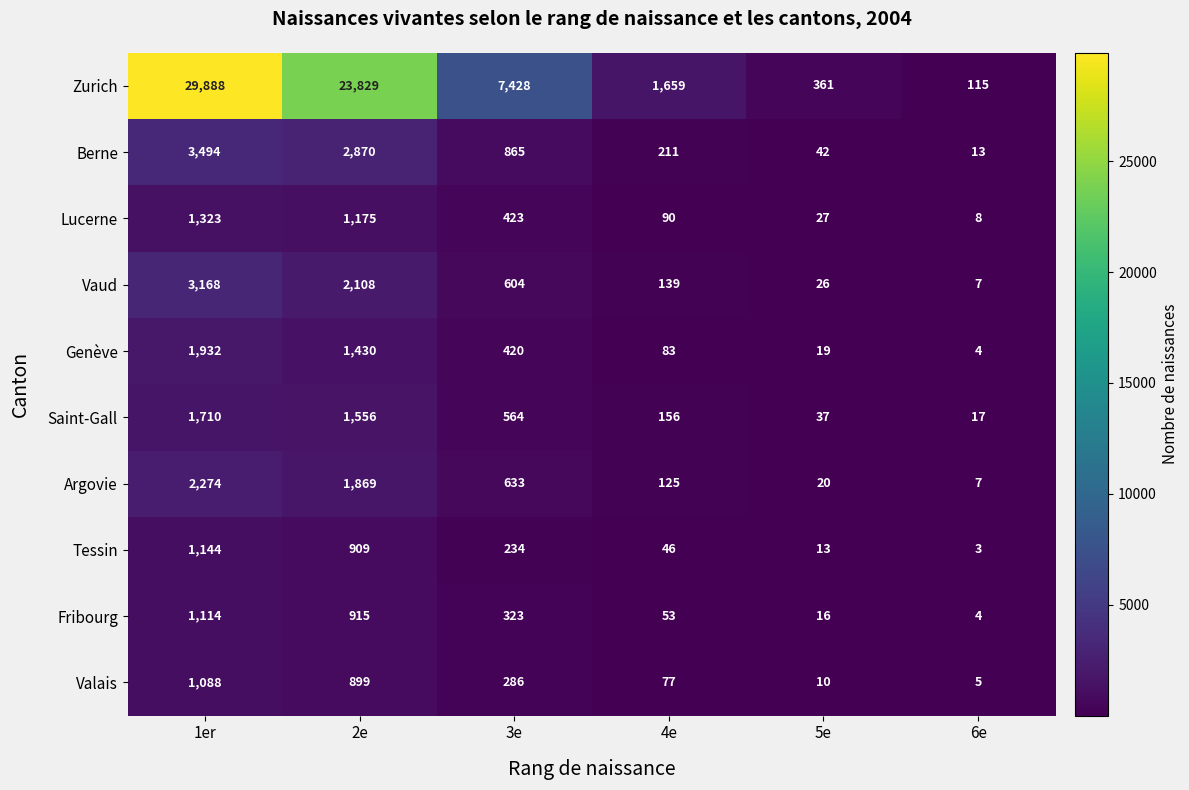

Is it true that Fribourg equals 53 at 4e?

True